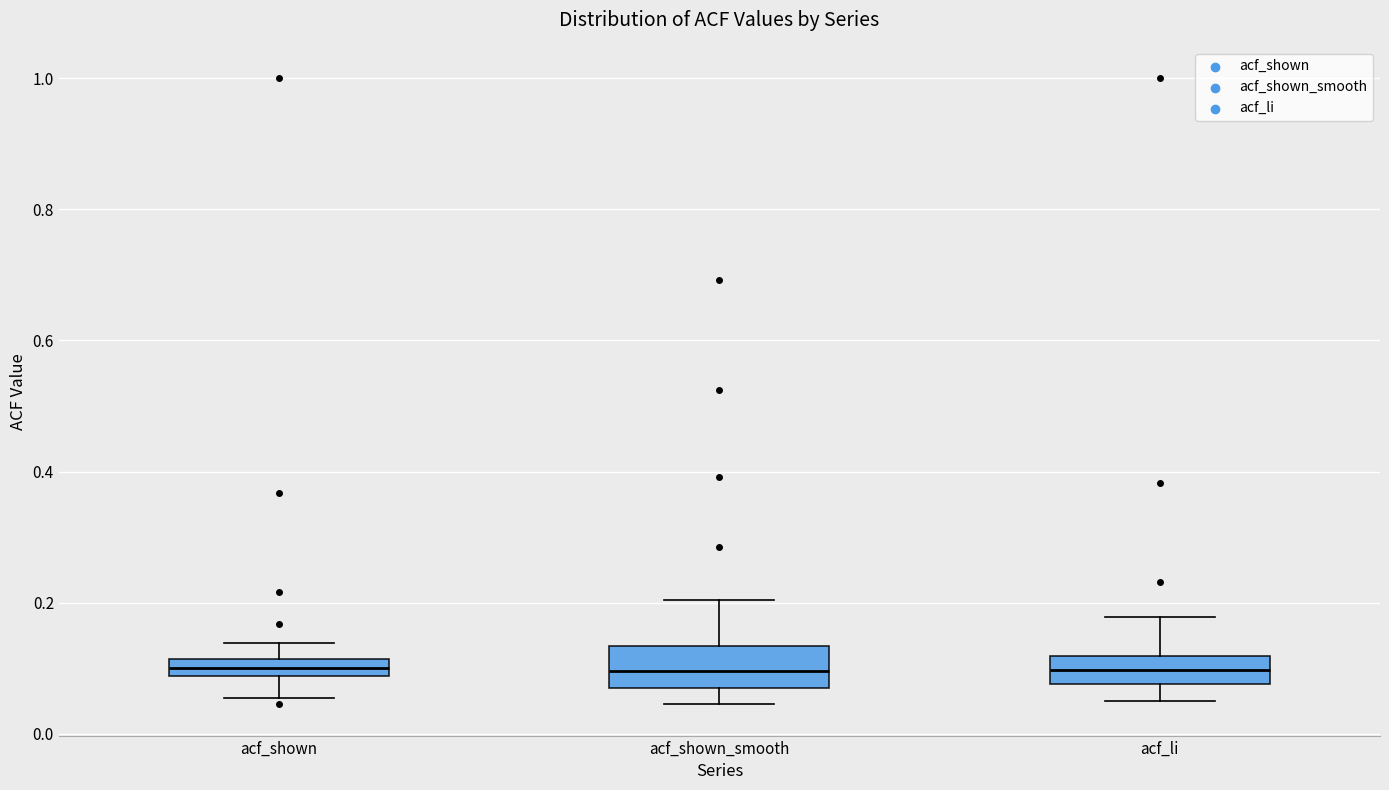

Where does the lower whisker of the box for acf_li end on the y-axis? The values are not printed on the chart, so give them approximately, as read against the axis.

0.06